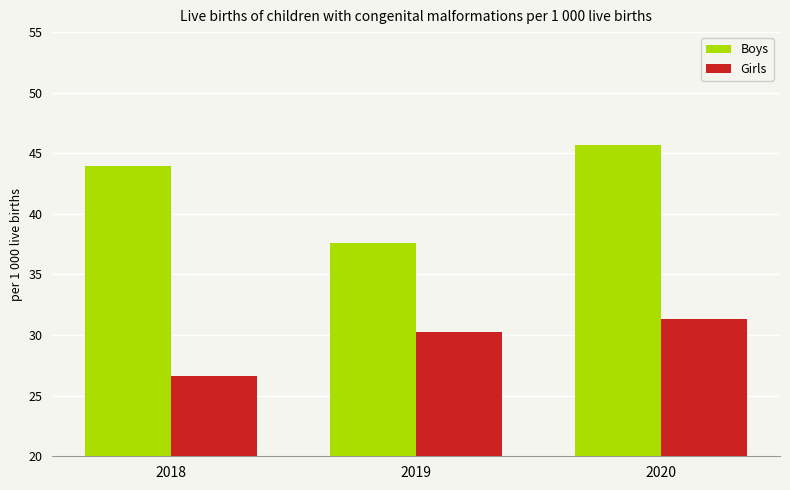

Are the bars grouped side by side (vs. stacked)?

Yes